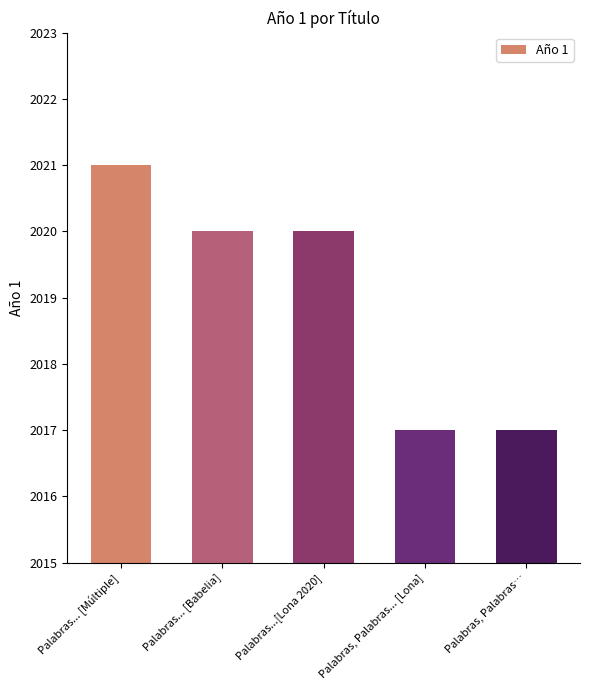

Reading left to right, what are all the values shown in this chart?

Palabras... [Múltiple]=2021	Palabras... [Babelia]=2020	Palabras...[Lona 2020]=2020	Palabras, Palabras... [Lona]=2017	Palabras, Palabras…=2017